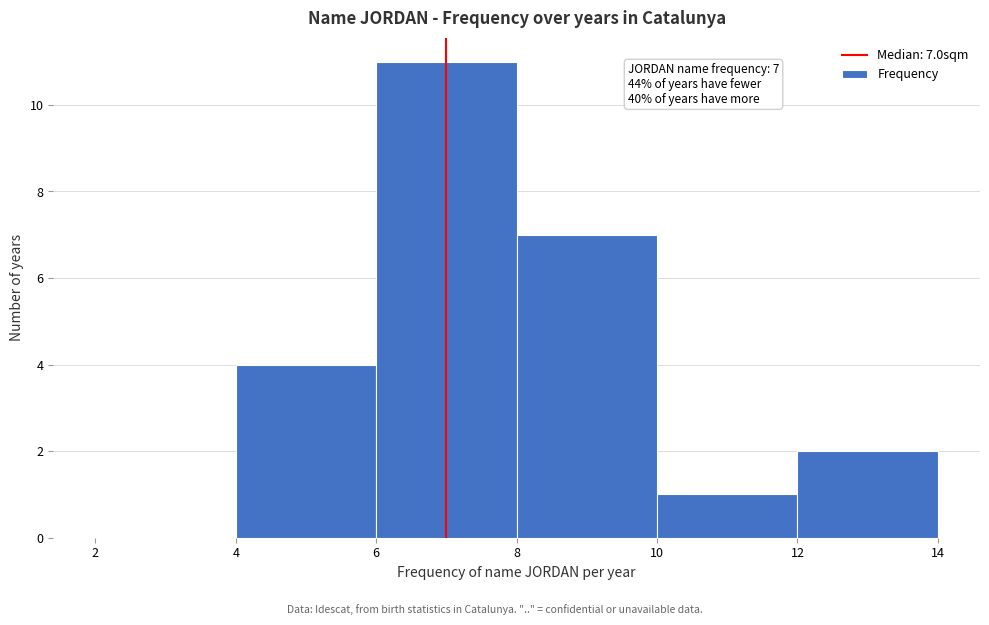

Which range on the x-axis has the tallest bar?

6 to 8